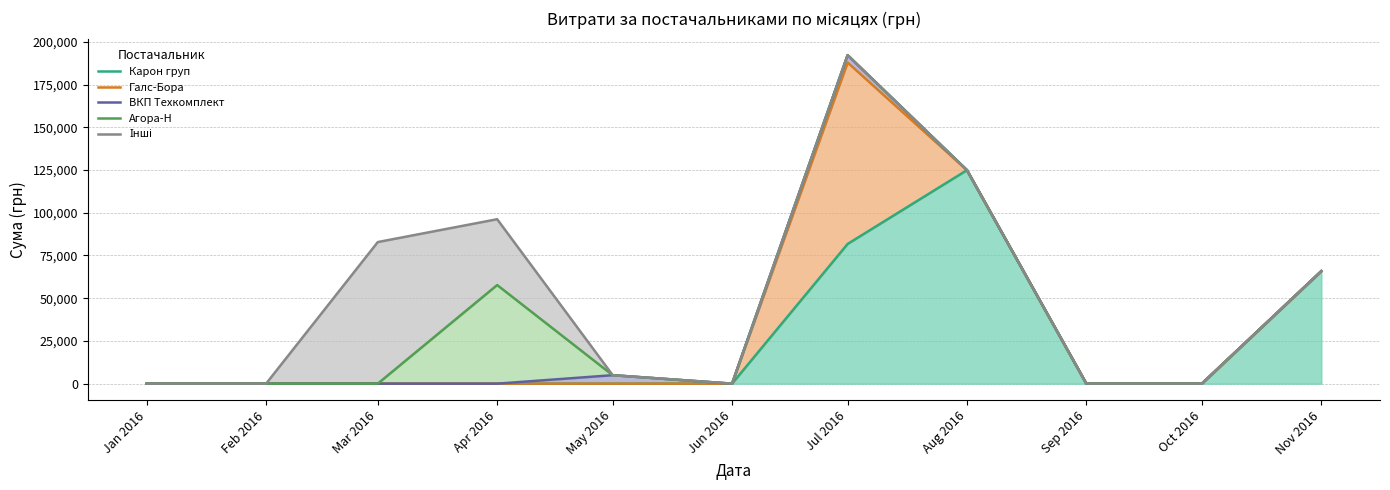

Reading right to left, transcribe all the data shown in this chart.

Карон груп: 65790.6	0.0	0.0	124904.8	81726.8	0.0	0.0	0.0	0.0	0.0	0.0
Галс-Бора: 65790.6	0.0	0.0	124904.8	187874.1	0.0	0.0	0.0	0.0	0.0	0.0
ВКП Техкомплект: 65790.6	0.0	0.0	124904.8	192194.1	0.0	4950.0	0.0	0.0	0.0	0.0
Агора-Н: 65790.6	0.0	0.0	124904.8	192194.1	0.0	4950.0	57689.4	0.0	0.0	0.0
Інші: 65790.6	0.0	0.0	124904.8	192194.1	0.0	4950.0	96200.8	82834.0	0.0	0.0